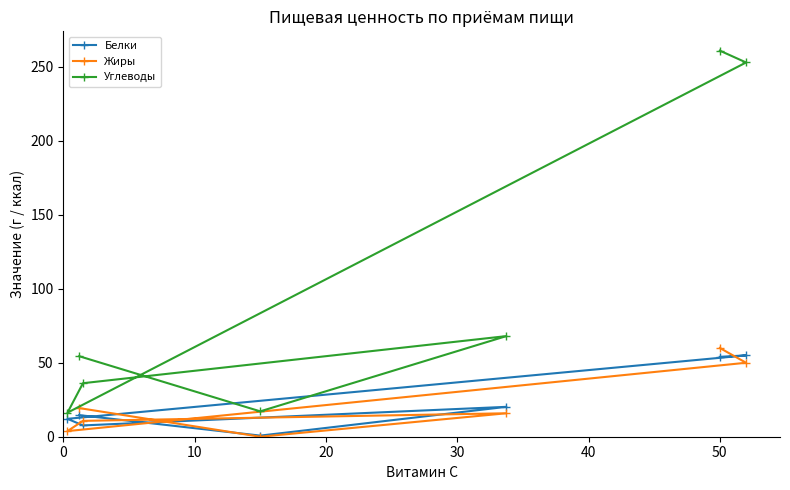

True or false: Углеводы and Жиры cross at least once.

False